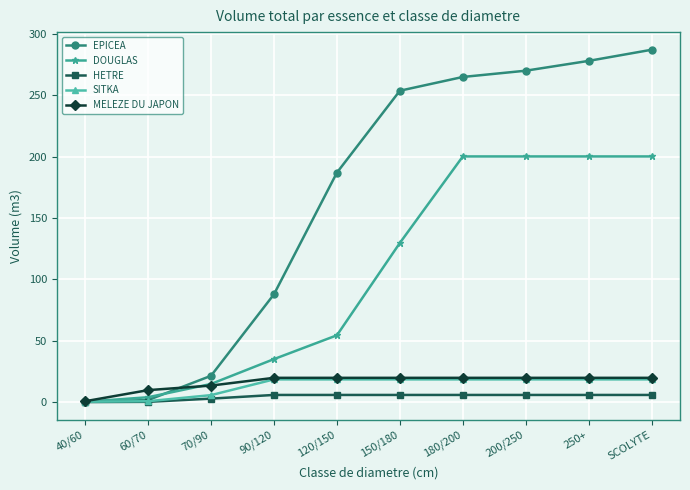

How many data points in SITKA are less than 18?

3